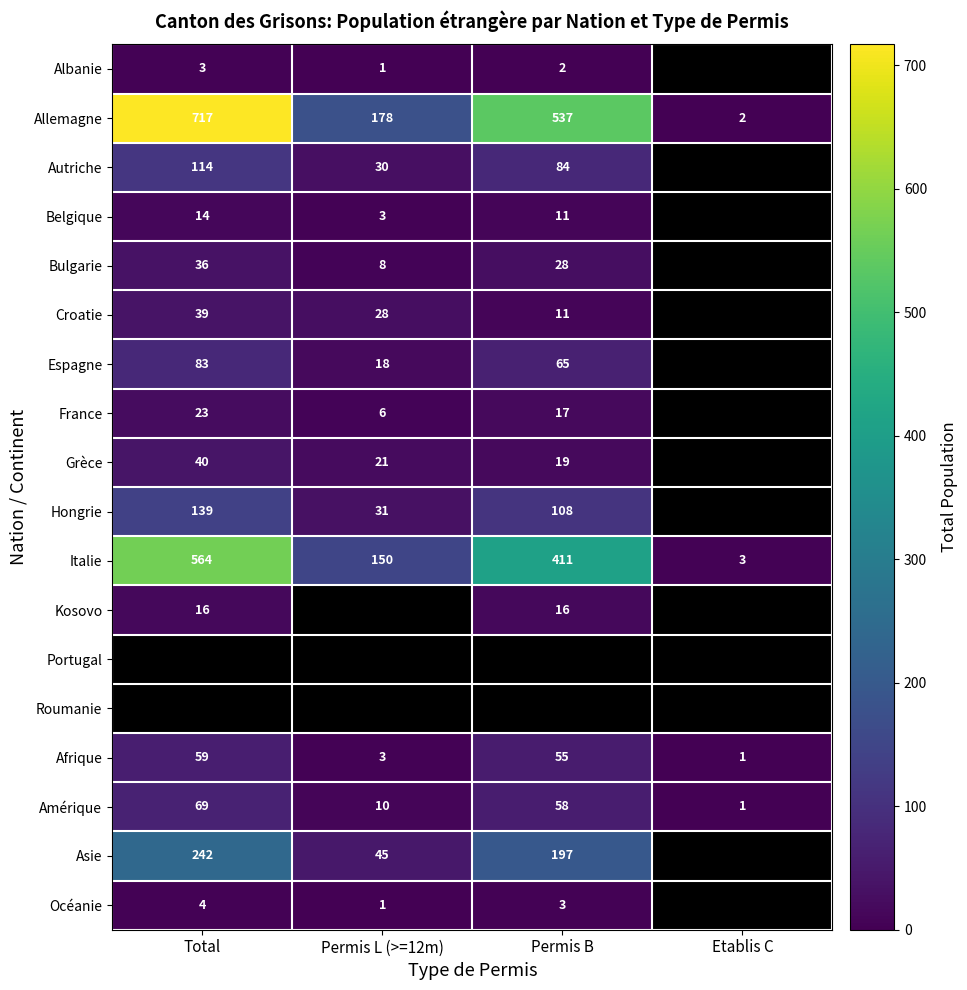

How many series are shown in this chart?

18